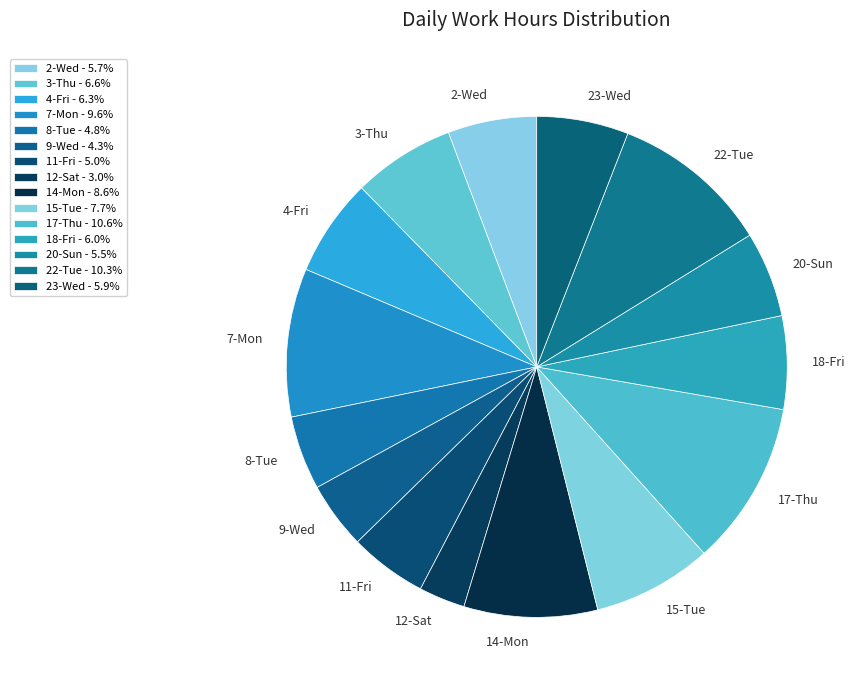

Which has a higher value, 14-Mon or 2-Wed?

14-Mon